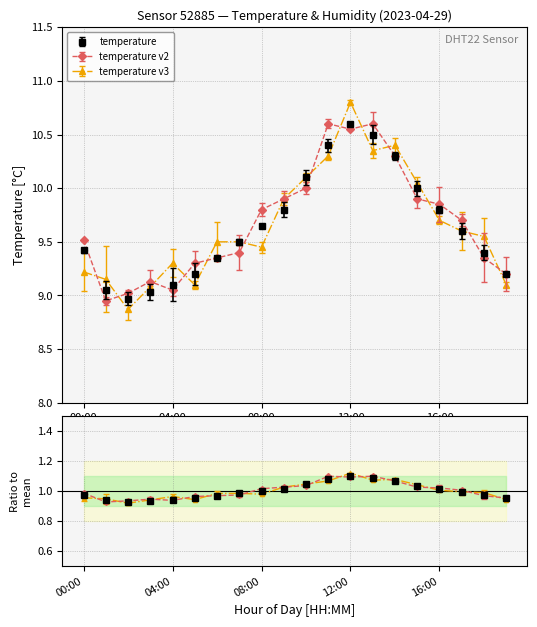

Reading right to left, list all the values displayed in this chart.

19:00=9.2	18:00=9.4	17:00=9.6	16:00=9.8	15:00=10.0	14:00=10.3	13:00=10.5	12:00=10.6	11:00=10.4	10:00=10.1	09:00=9.8	08:00=9.7	07:00=9.5	06:00=9.3	05:00=9.2	04:00=9.1	03:00=9.0	02:00=9.0	01:00=9.1	00:00=9.4